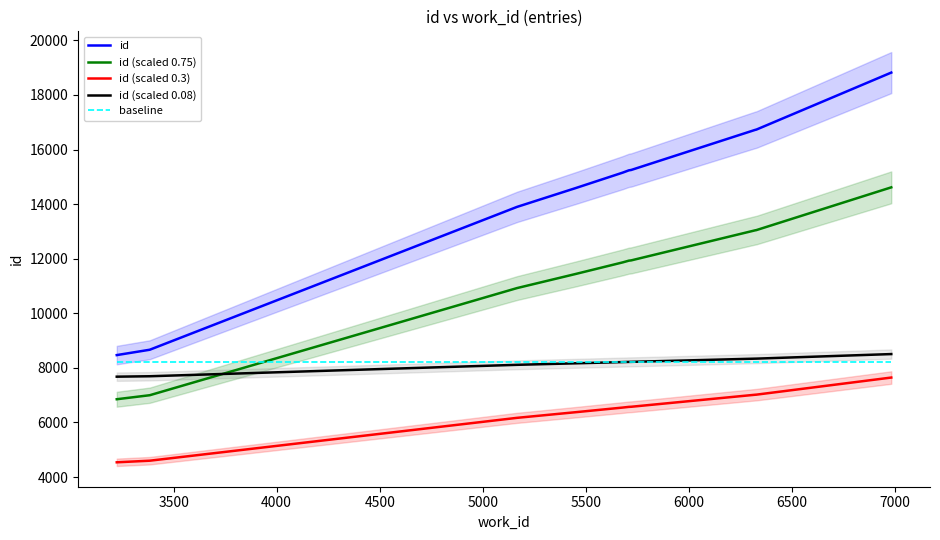

What is the highest value of the id (scaled 0.08) series?

8505.4